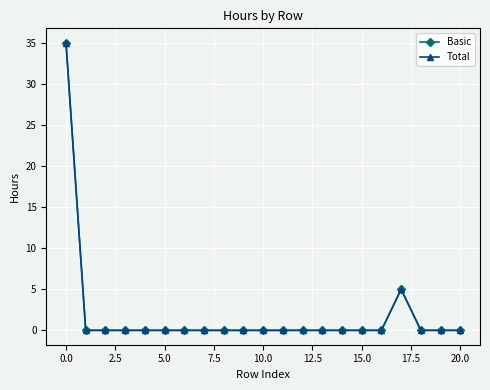

At which label is Basic closest to 17?

17